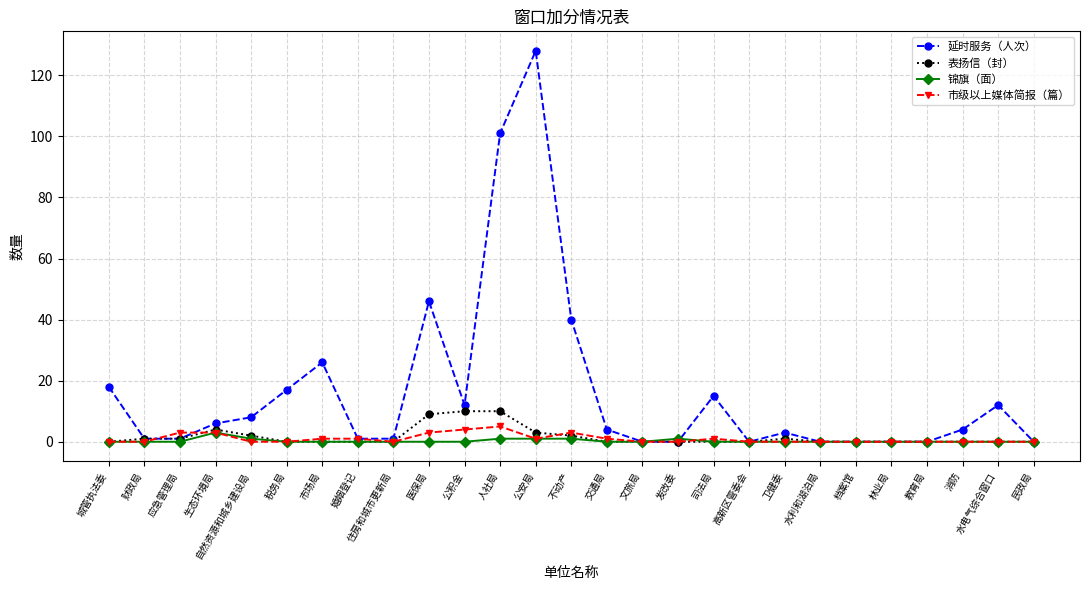

At which label does 延时服务（人次） reach its peak?

公安局